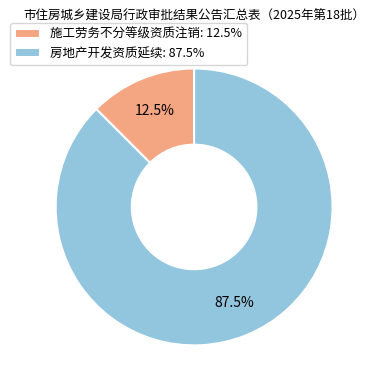

Combined, what portion of the pie is 房地产开发资质延续 and 施工劳务不分等级资质注销?

100.0%